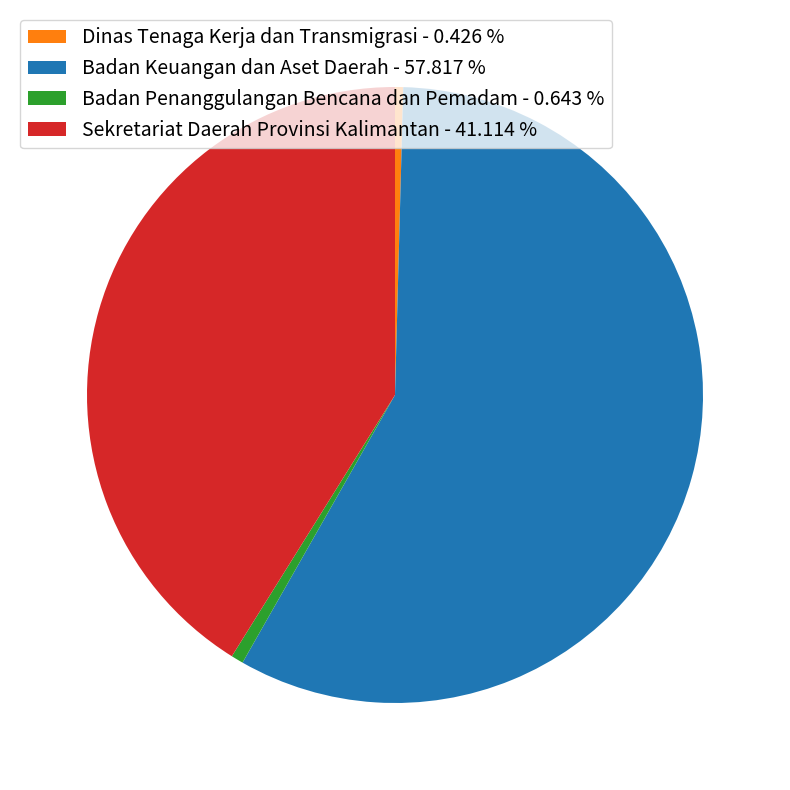

Which slice is the largest?

Badan Keuangan dan Aset Daerah - 57.817 %